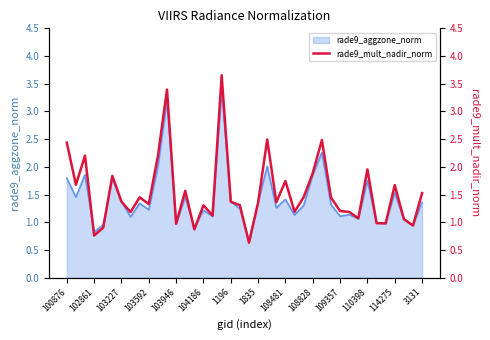

What is the label of the 9th point from the right?

31